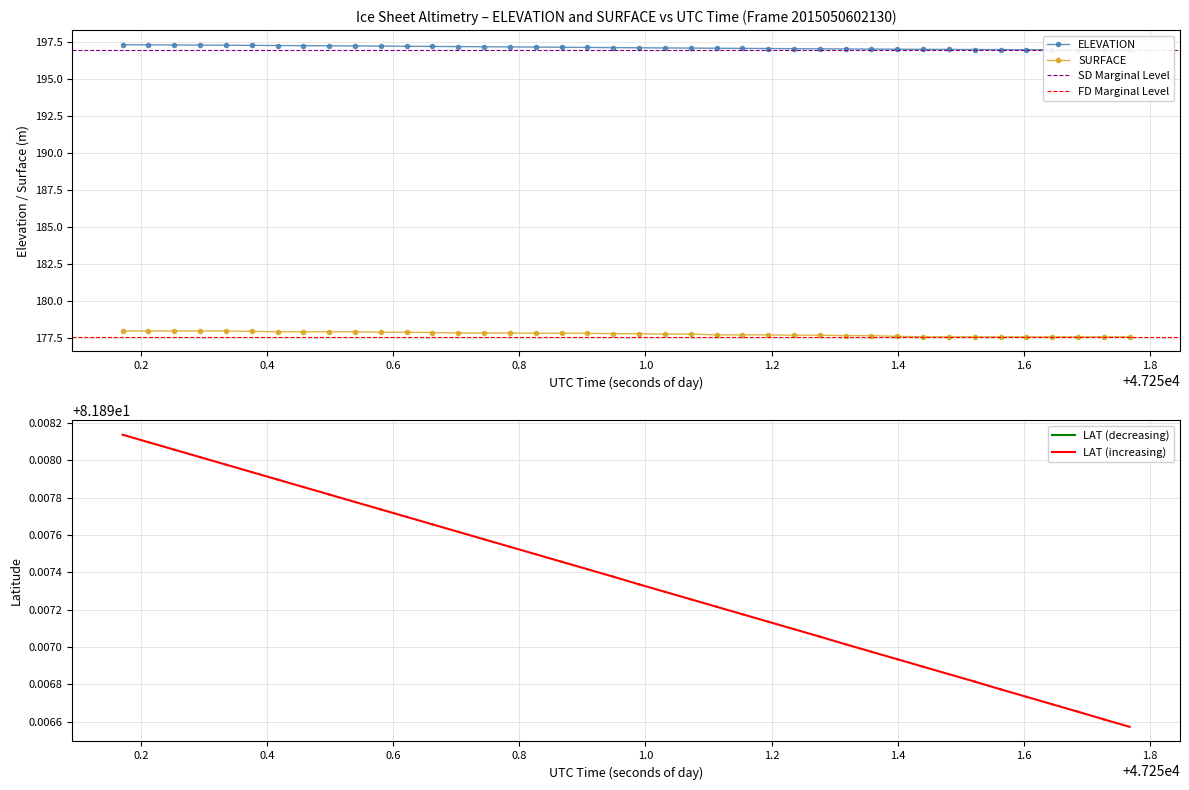

What is the highest value of the ELEVATION series?

197.3